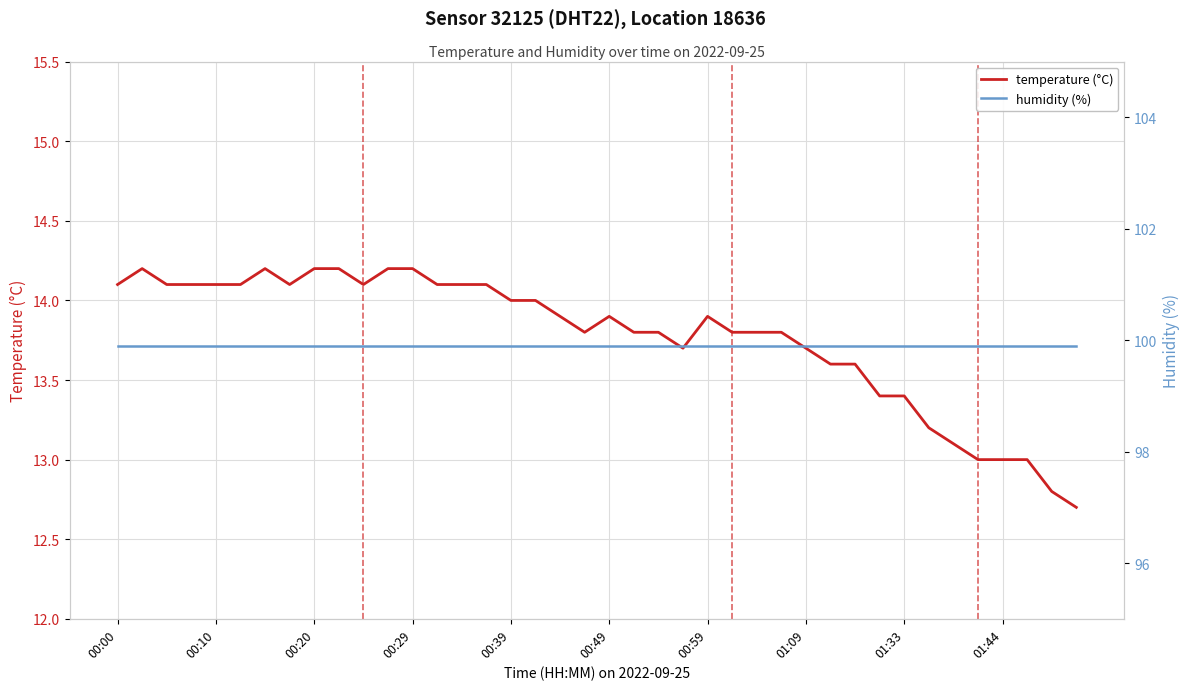

What is the minimum value for temperature (°C)?

12.7